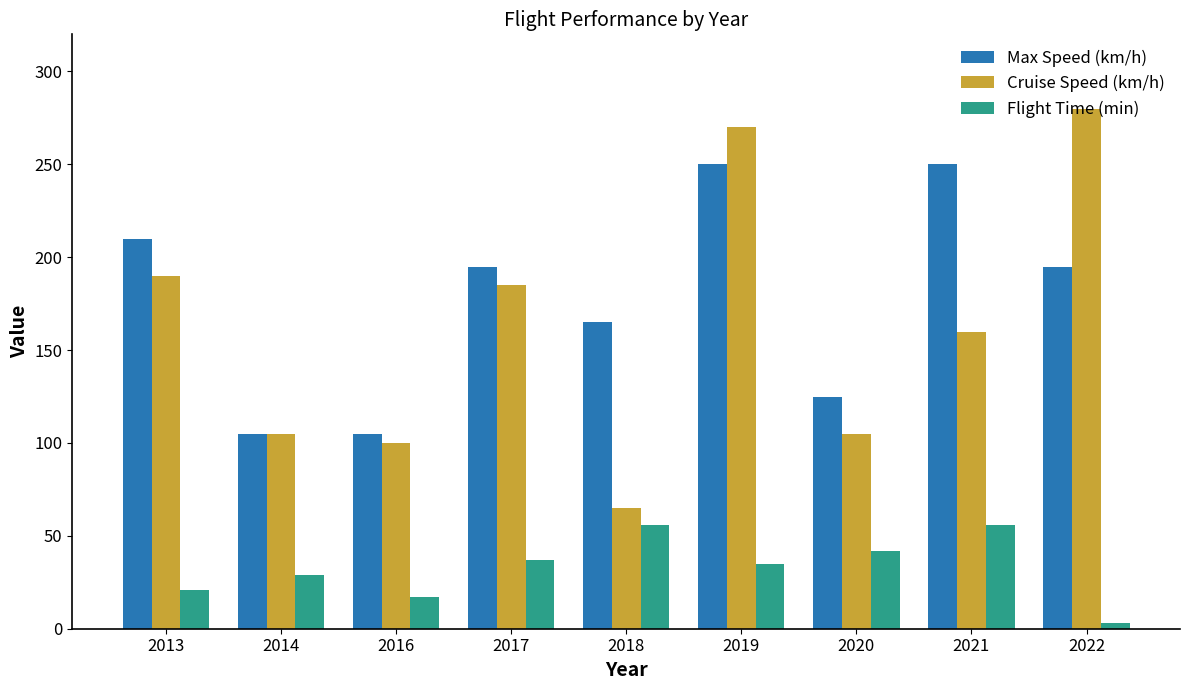

At which label is Flight Time (min) closest to 29?

2014